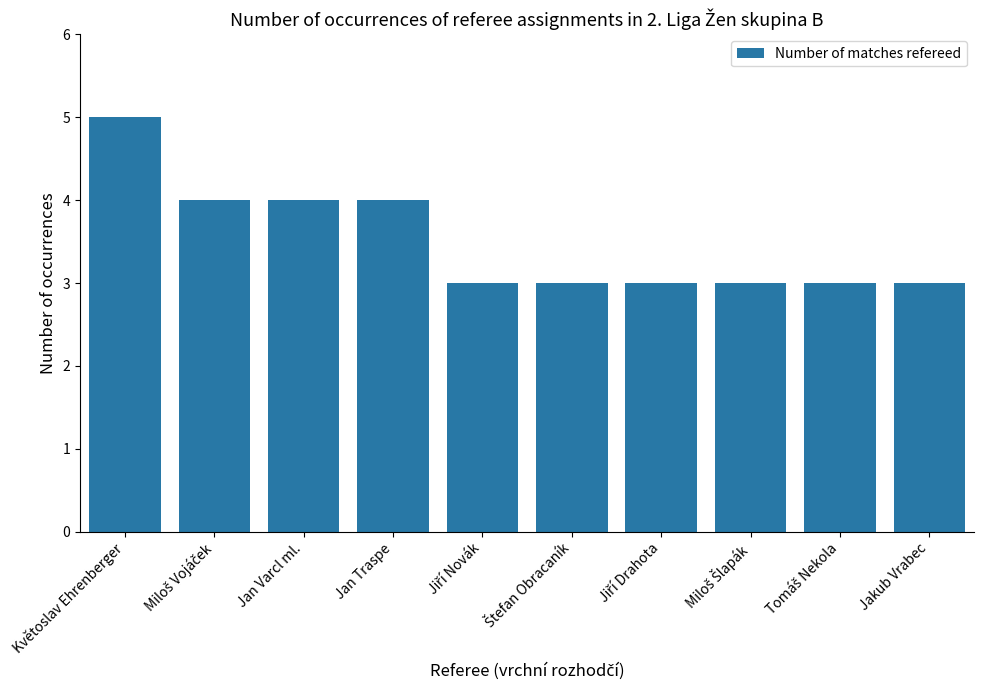

What is the value of the 9th bar from the left?

3